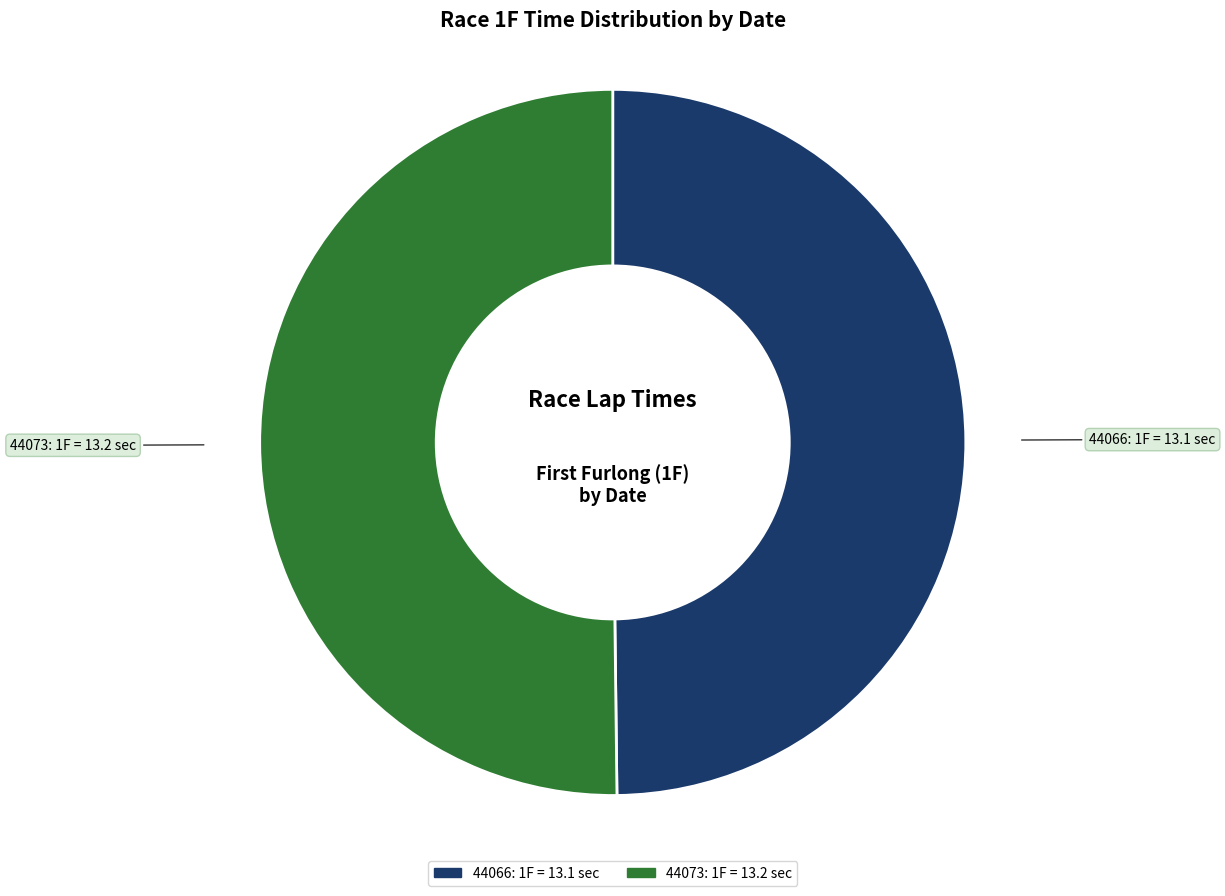

Do 44073: 1F = 13.2 sec and 44066: 1F = 13.1 sec together represent more than half of the pie?

Yes